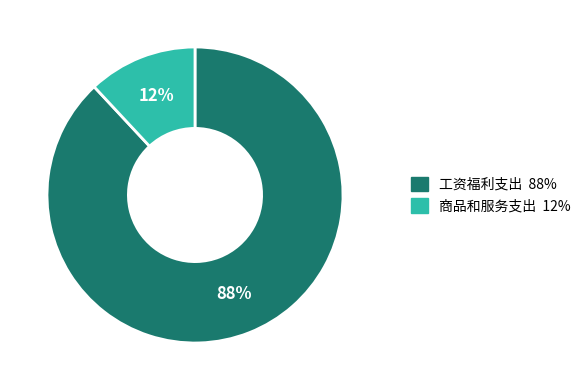

Combined, do 商品和服务支出 and 工资福利支出 account for over 50%?

Yes